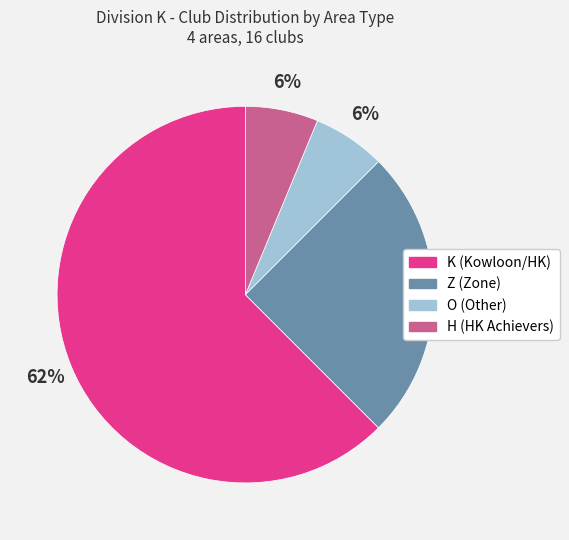

Rank the categories by value from lowest to highest.

O, H, Z, K